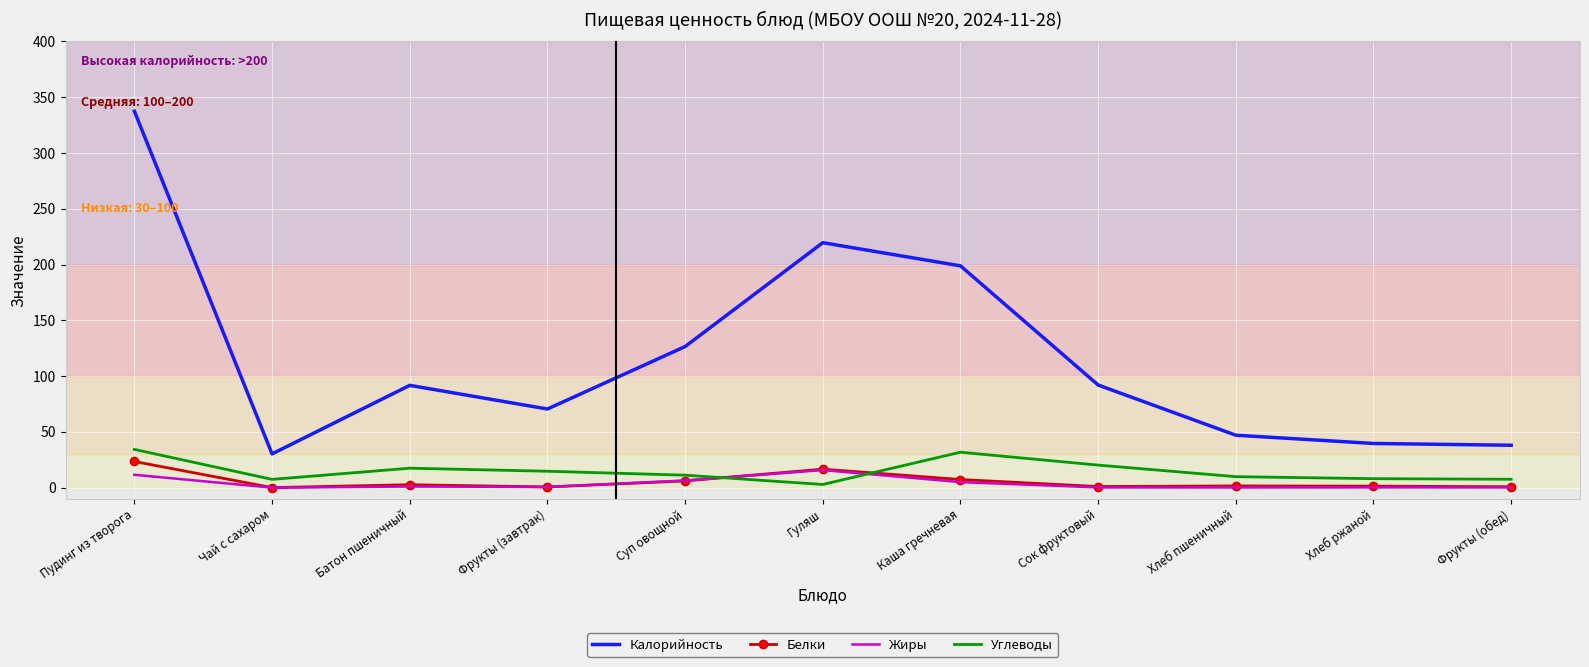

At which label does Белки first exceed 1?

Пудинг из творога